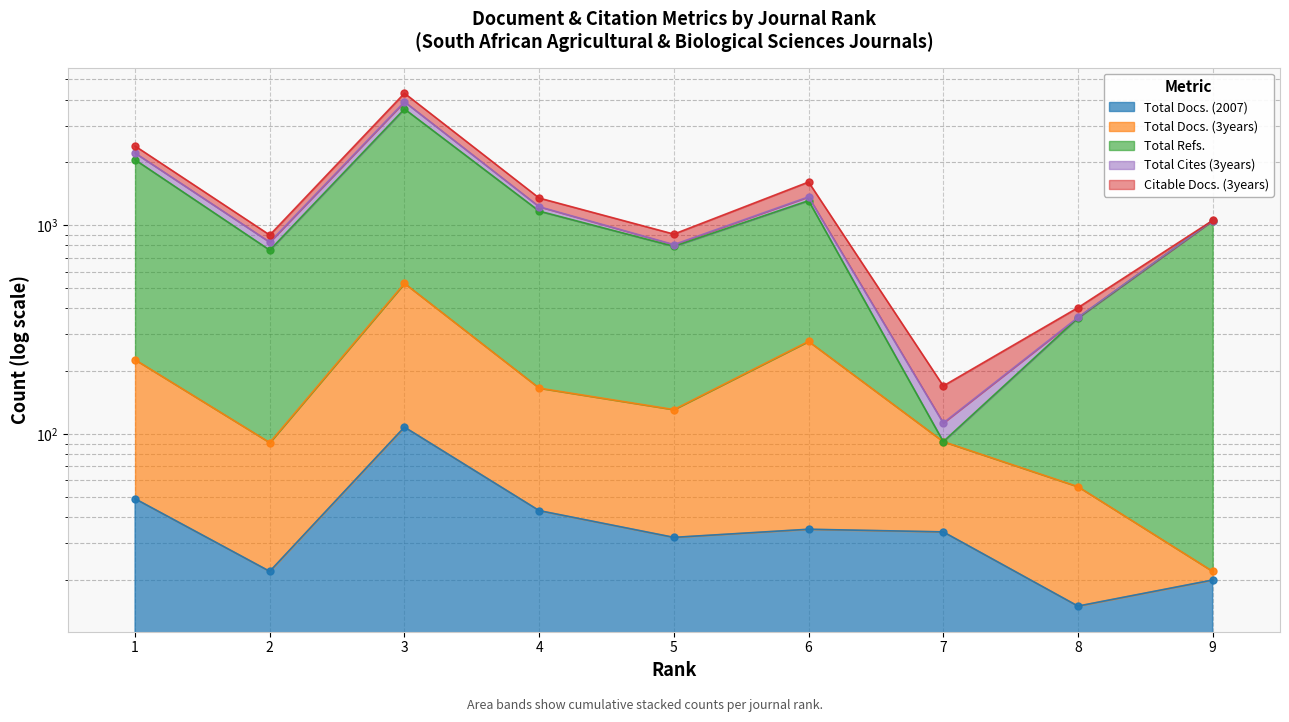

Which category has the lowest value across all series?

8